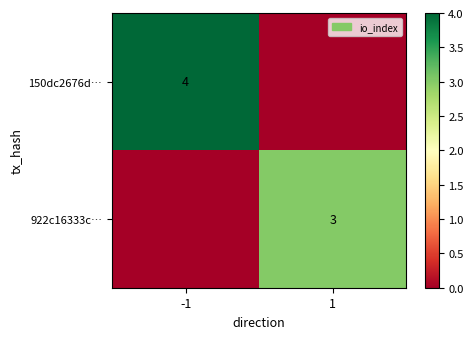

Is the value of 150dc2676d… at -1 greater than the value of 922c16333c… at 1?

Yes